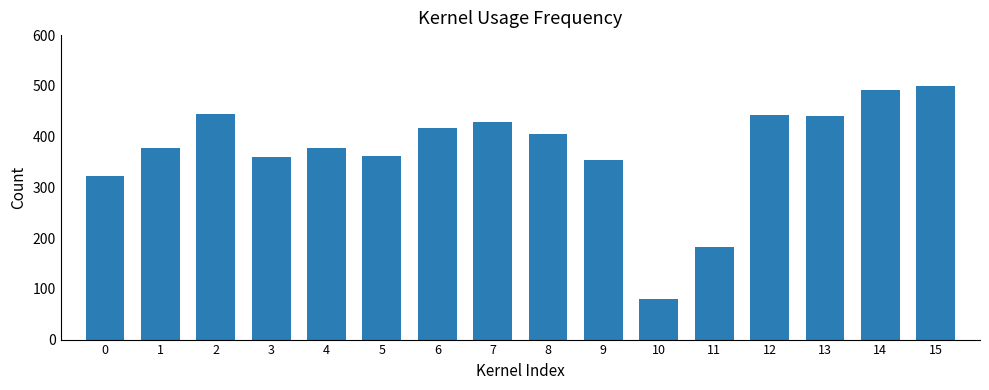

True or false: the data shows 405.5 at 8.

True